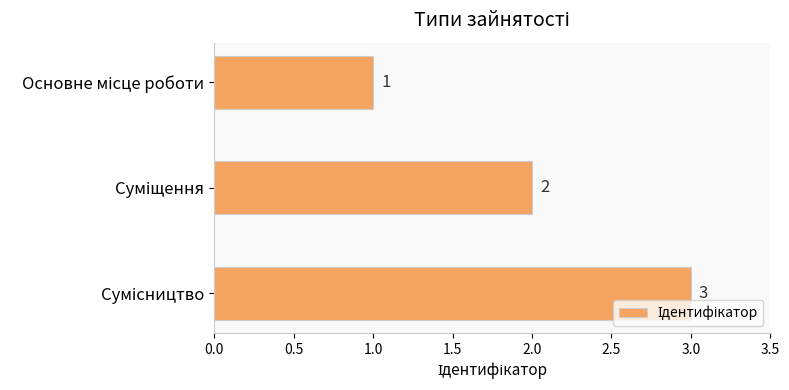

What is the minimum value shown in the chart?

1